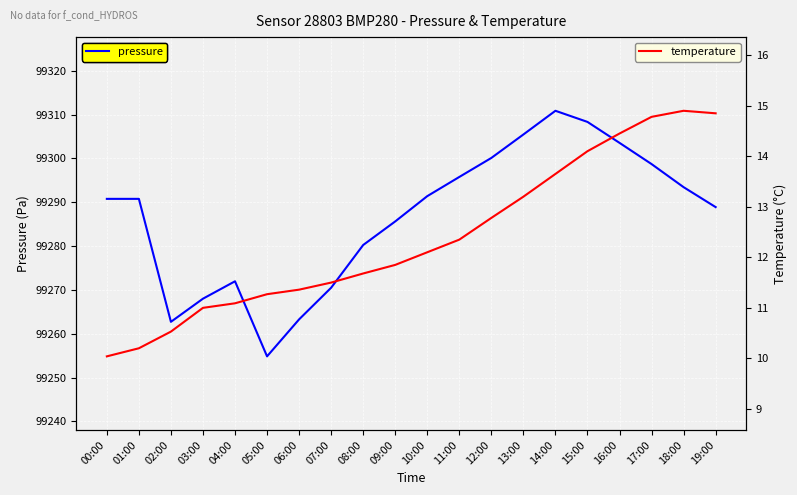

What is the average value of the pressure series?

99286.8